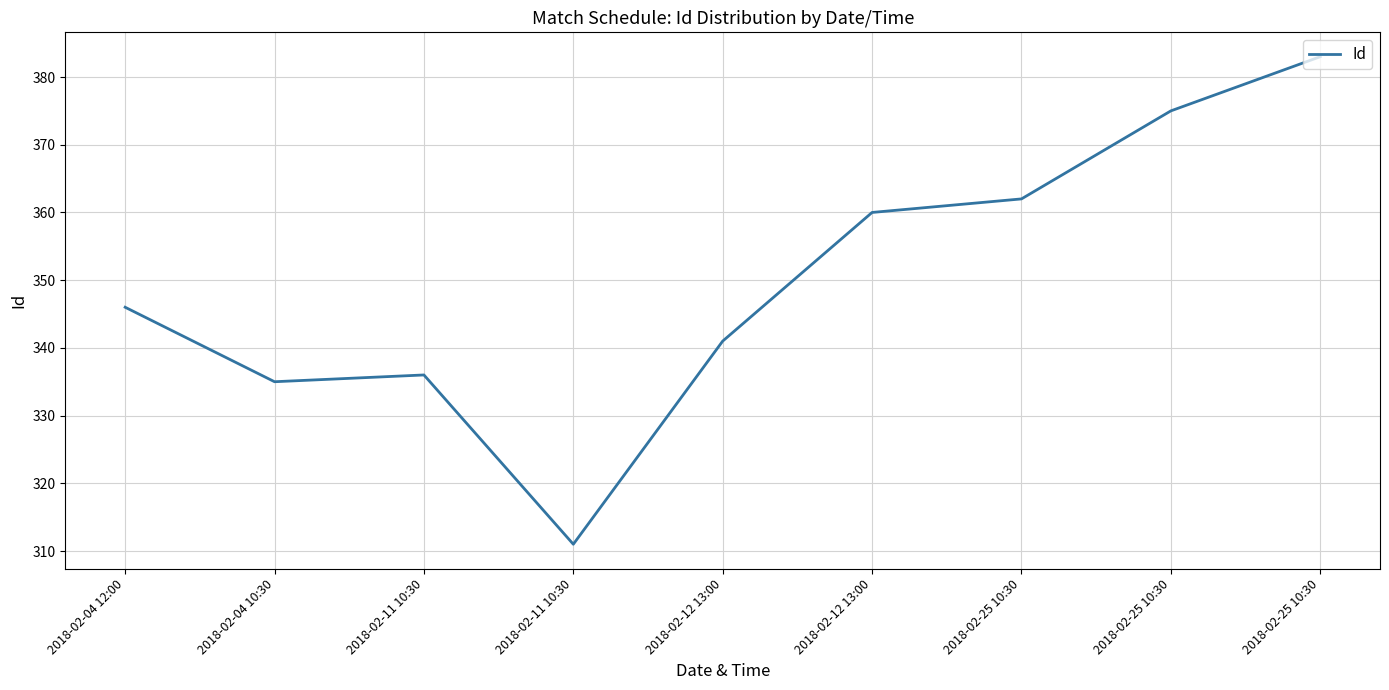

Where does the data first go above 346?

2018-02-12 13:00